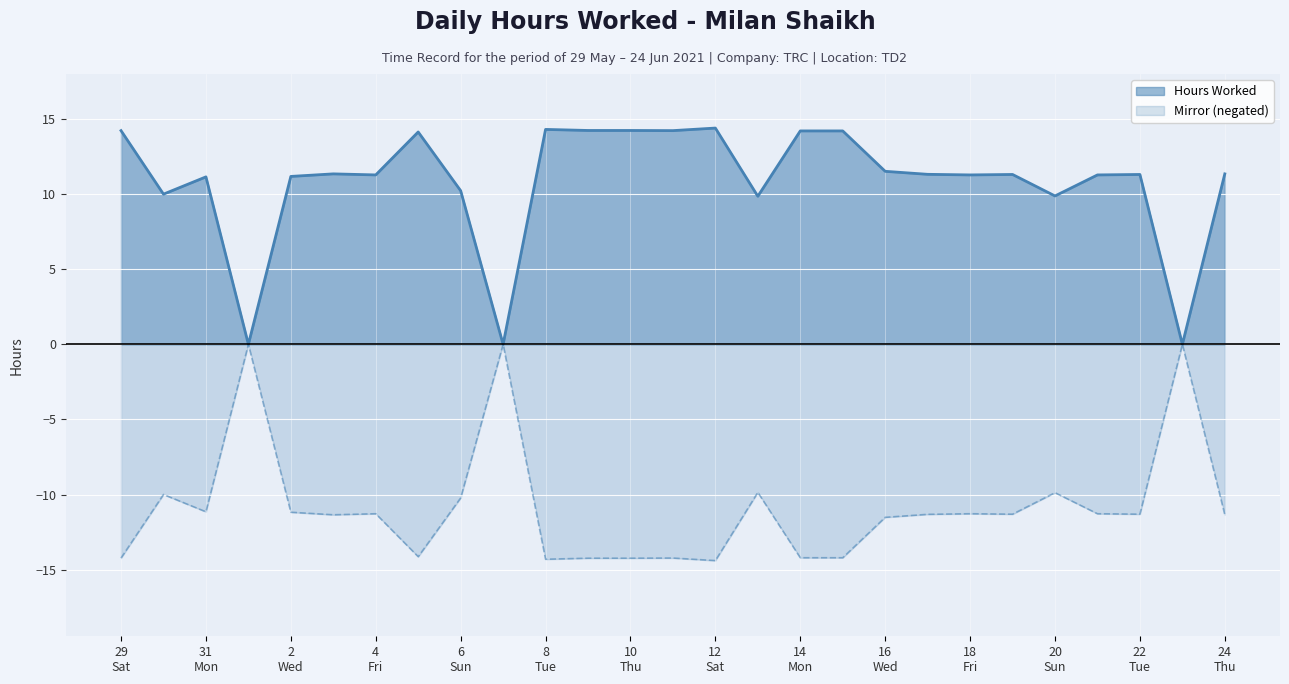

Rank the series by their maximum value, from lowest to highest.

Mirror (negated), Hours Worked